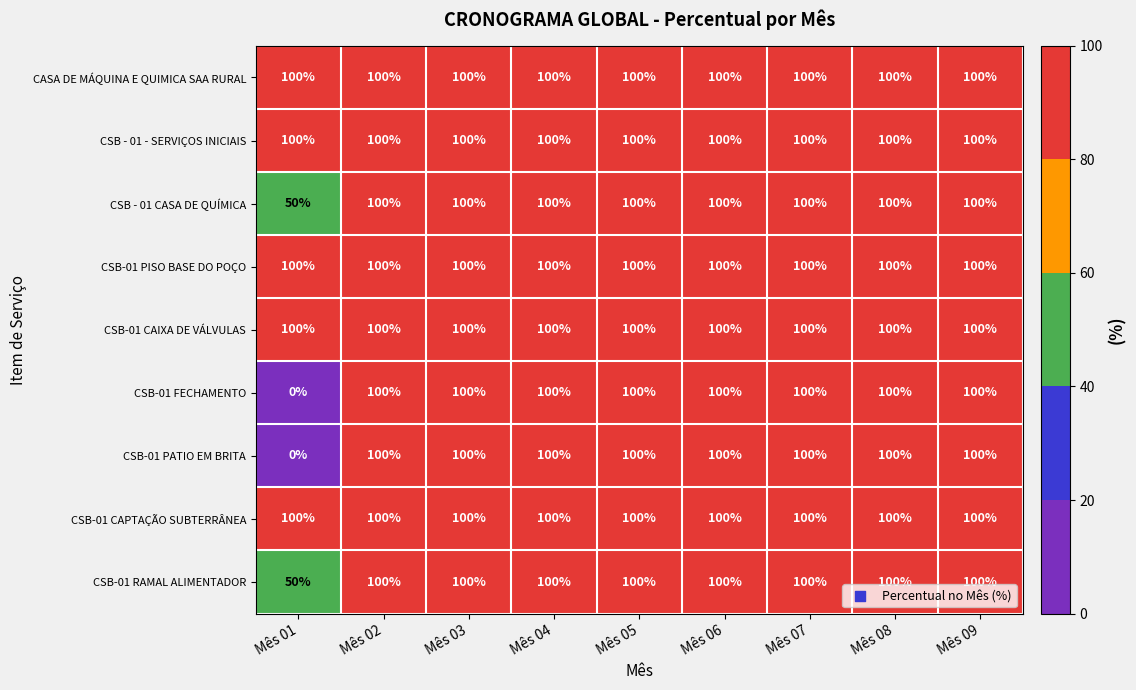

What value does the CSB-01 RAMAL ALIMENTADOR series have at Mês 03, to the nearest 5?

100